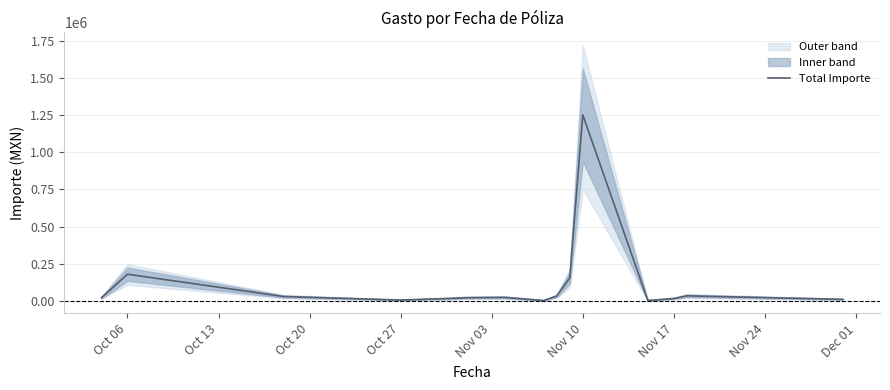

How many interior local peaks (higher than both neighbors) does the data have?

4